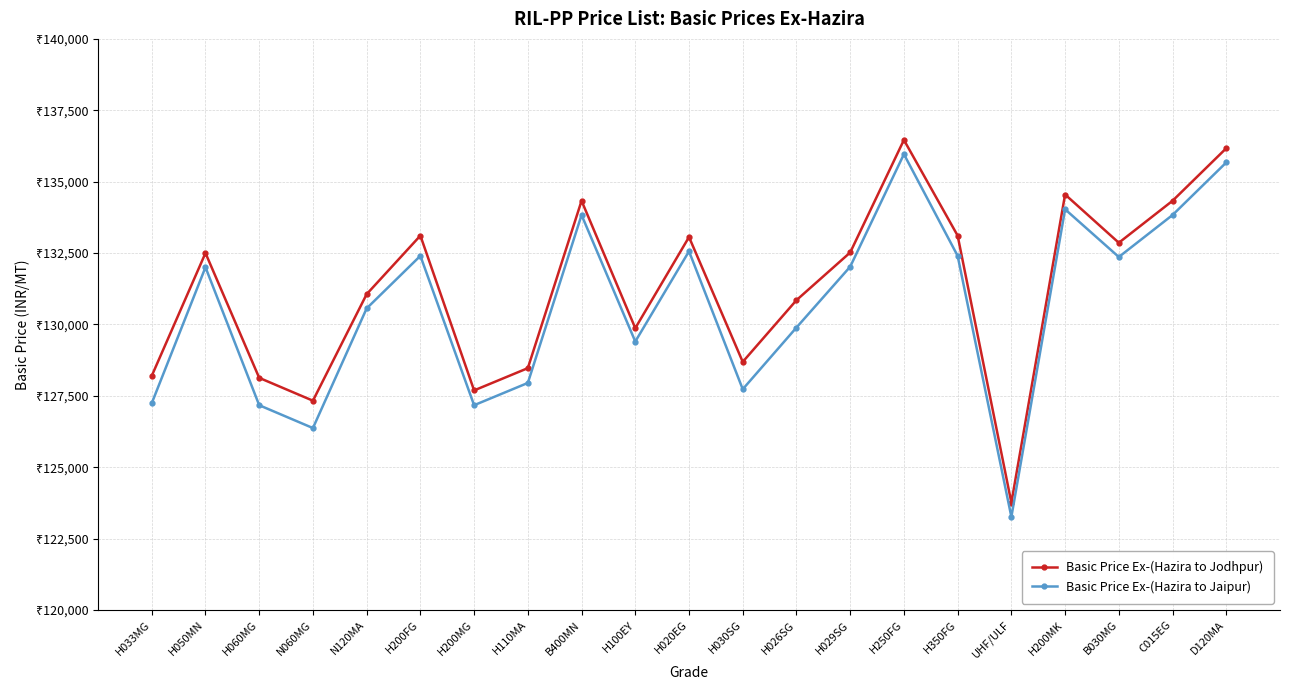

True or false: Basic Price Ex-(Hazira to Jodhpur) and Basic Price Ex-(Hazira to Jaipur) cross at least once.

False